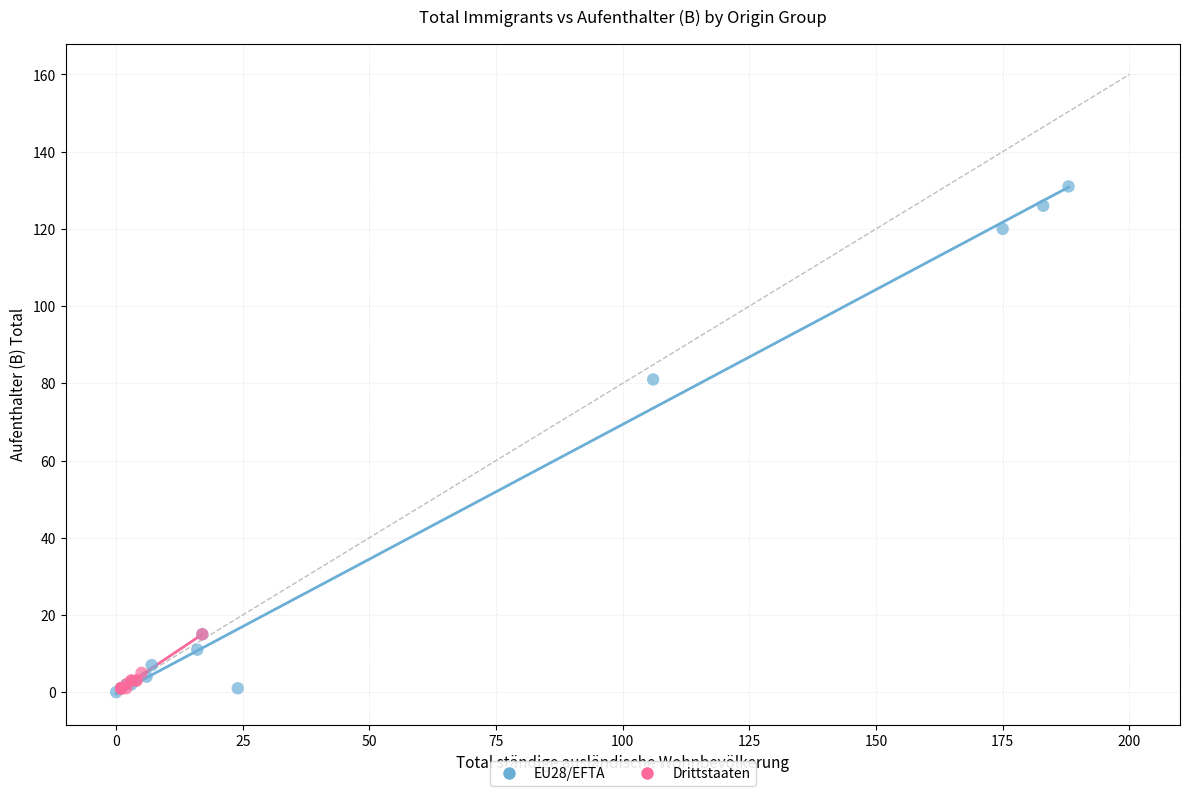

Which series has the widest spread of Y values?

EU28/EFTA